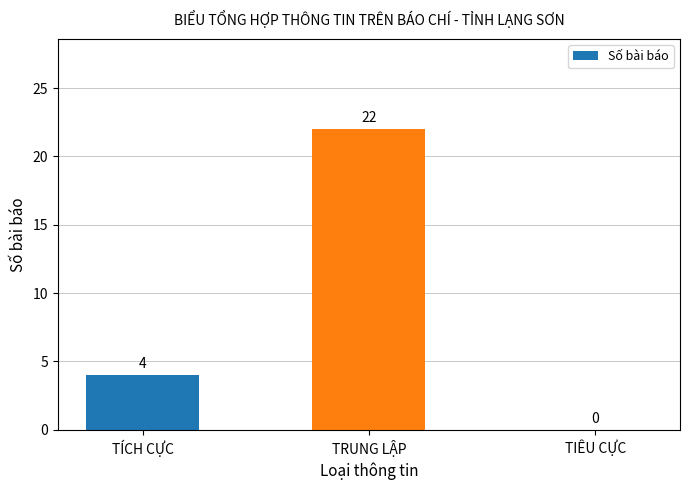

Reading left to right, list all the values displayed in this chart.

4	22	0